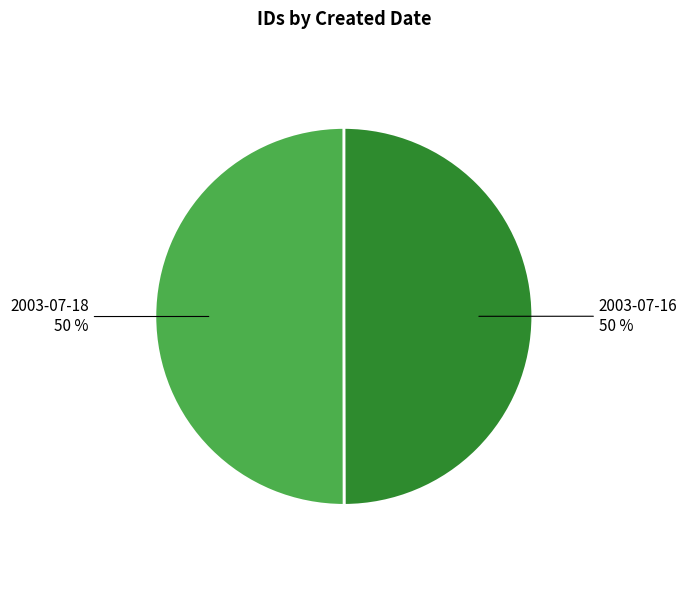

To the nearest percent, what portion does 2003-07-18 represent?

50%